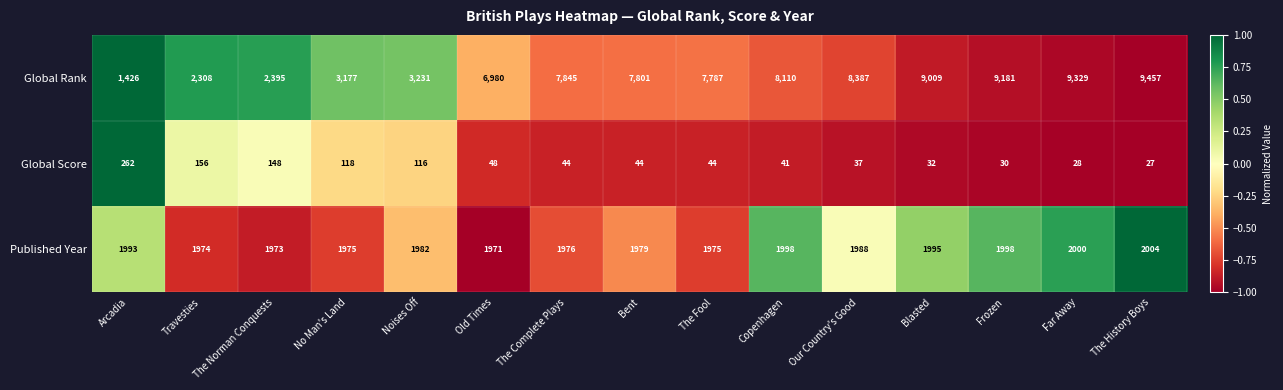

Is it true that Published Year equals 1216 at Copenhagen?

False